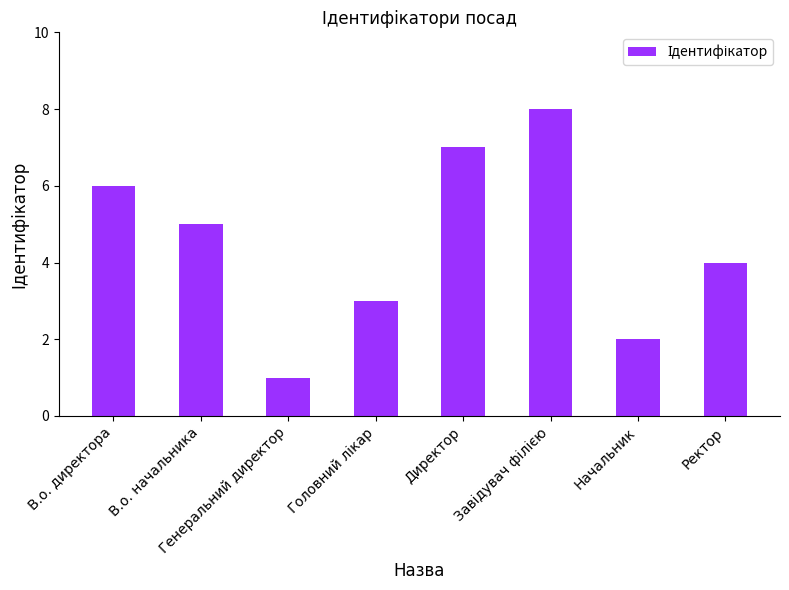

What is the change in value from Генеральний директор to Ректор?

+3